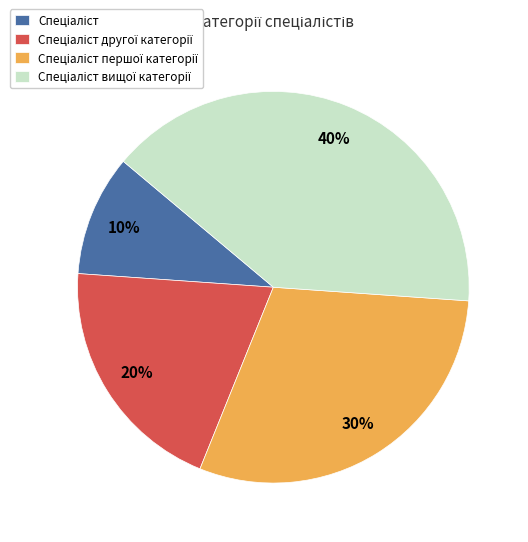

Is there a majority slice in this chart?

No